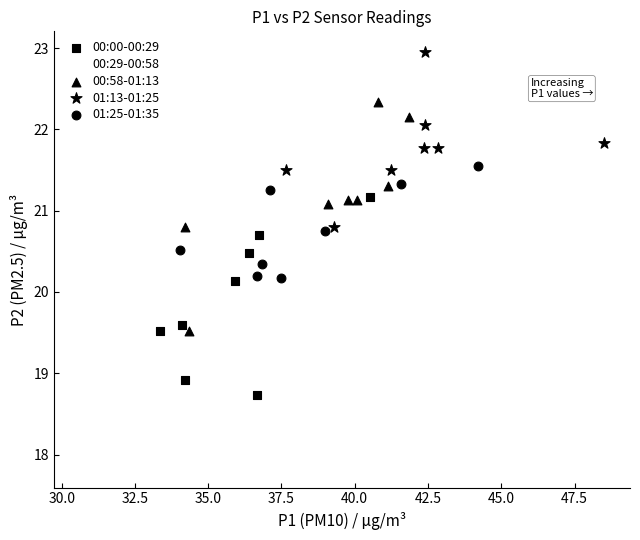

Which series reaches the minimum Y coordinate?

00:29-00:58